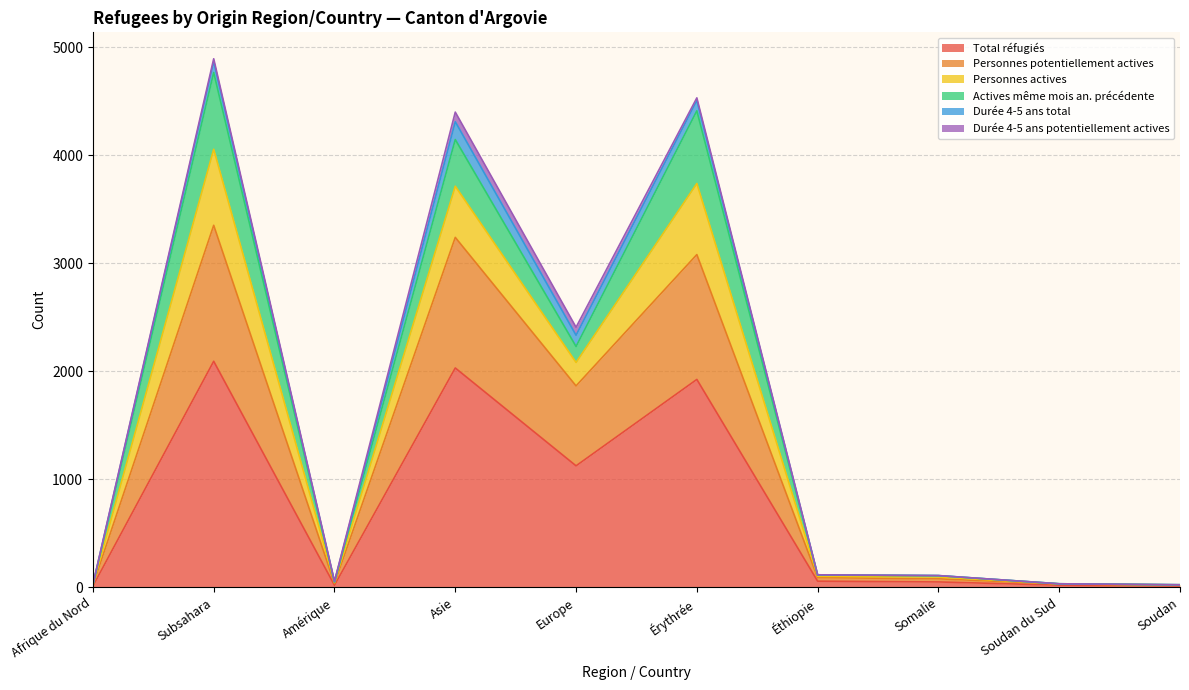

The Total réfugiés series shows 2030 at Asie. True or false?

True